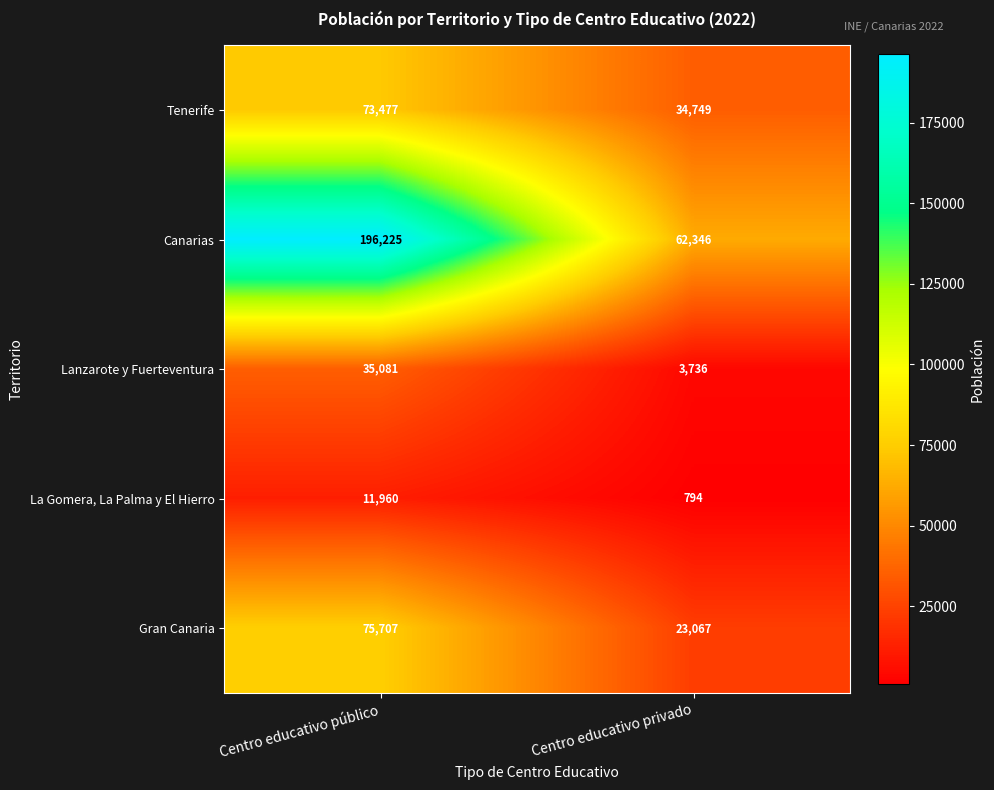

Reading left to right, transcribe all the data shown in this chart.

Tenerife: Centro educativo público=73477	Centro educativo privado=34749
Canarias: Centro educativo público=196225	Centro educativo privado=62346
Lanzarote y Fuerteventura: Centro educativo público=35081	Centro educativo privado=3736
La Gomera, La Palma y El Hierro: Centro educativo público=11960	Centro educativo privado=794
Gran Canaria: Centro educativo público=75707	Centro educativo privado=23067